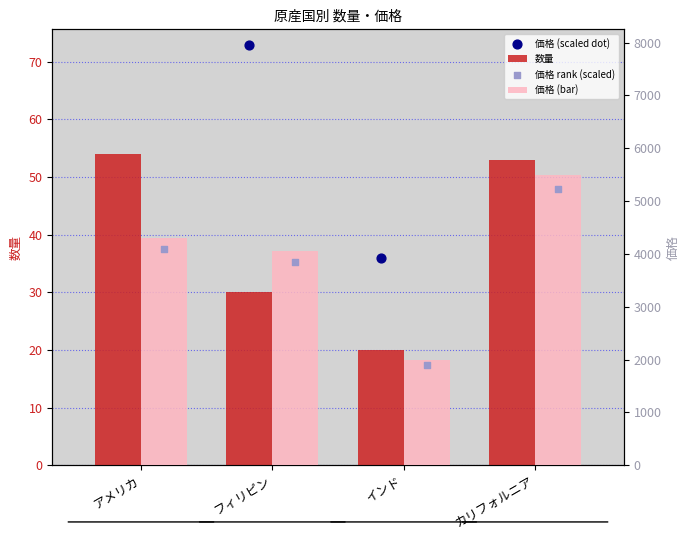

Which series reaches the minimum Y coordinate?

数量